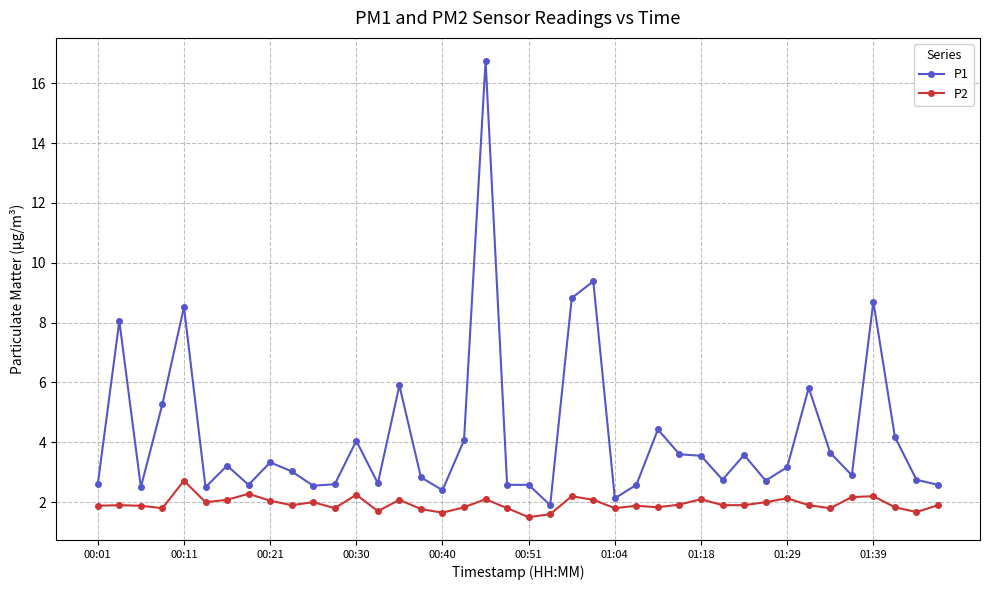

Does the chart display data point markers on the line(s)?

Yes